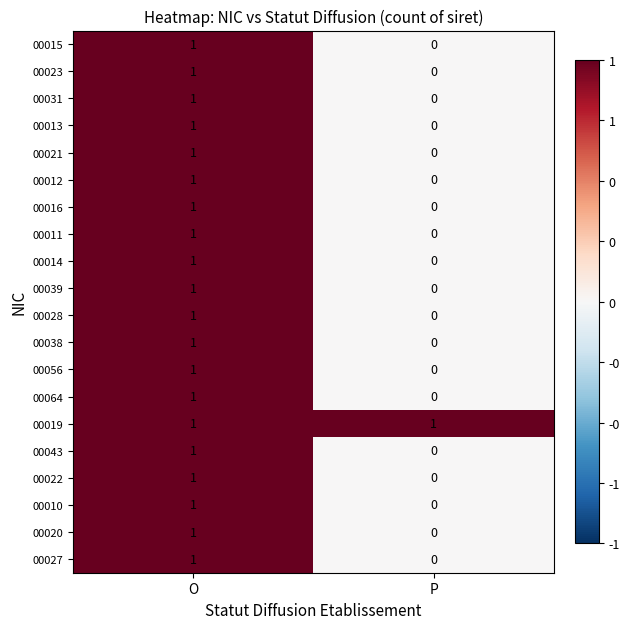

True or false: 00043 has a value of 0 at P.

True